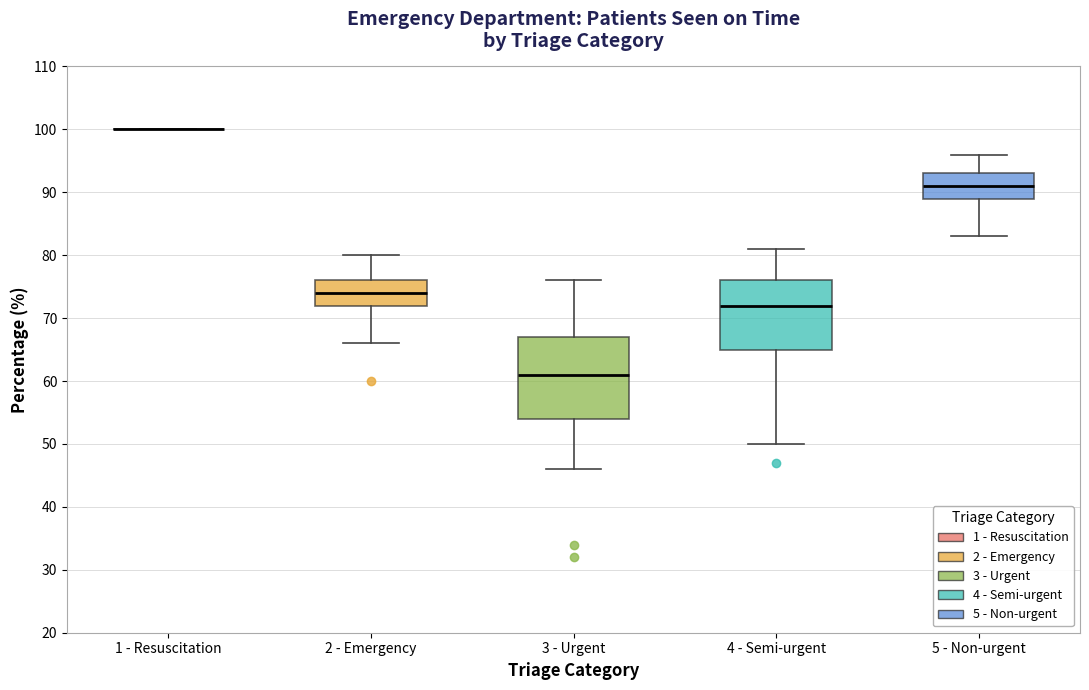

Reading left to right, read every box against the y-axis: the position of its median line, the range the box covers, and the ends of its whiskers. The values are not printed on the chart, so give them approximately, as read against the axis.

1 - Resuscitation: box collapsed to a line at 100, whiskers 100 to 100
2 - Emergency: median 74, box 72 to 76, whiskers 66 to 80
3 - Urgent: median 61, box 54 to 67, whiskers 46 to 76
4 - Semi-urgent: median 72, box 65 to 76, whiskers 50 to 81
5 - Non-urgent: median 91, box 89 to 93, whiskers 83 to 96